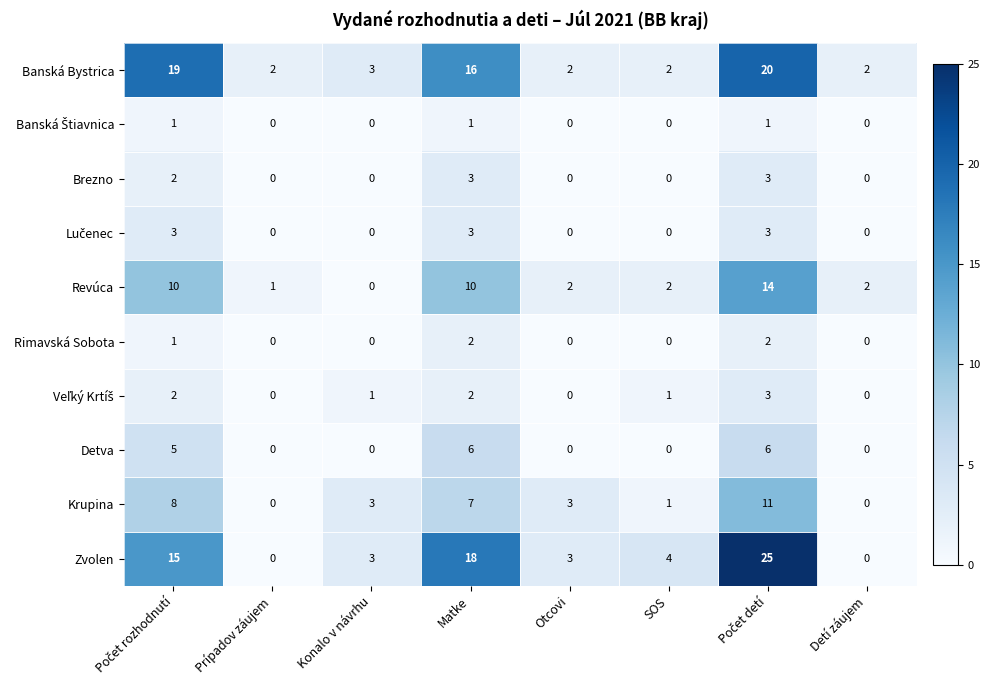

Which series has the largest total across all categories?

Zvolen